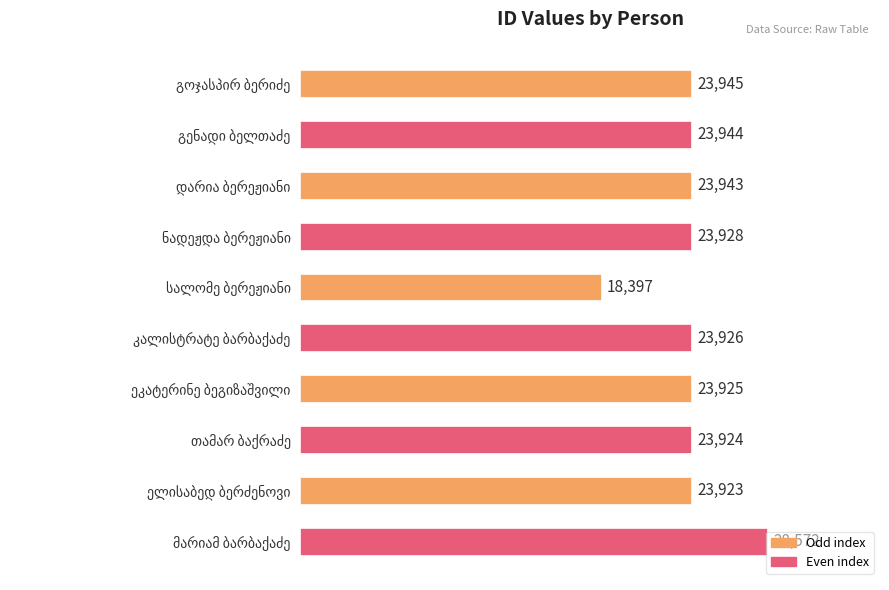

What is the value of the 1st bar from the top?

23945